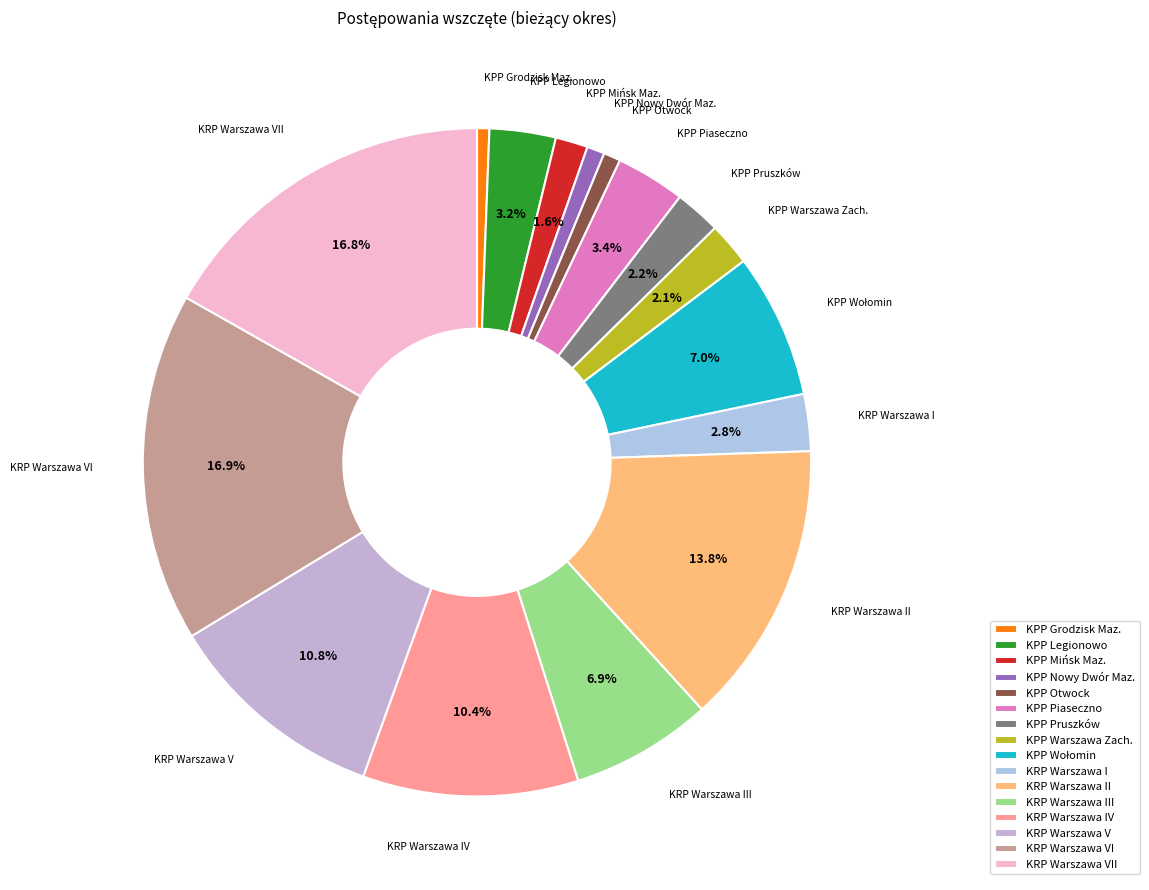

What is the total percentage of KPP Legionowo and KRP Warszawa II?

17.0%